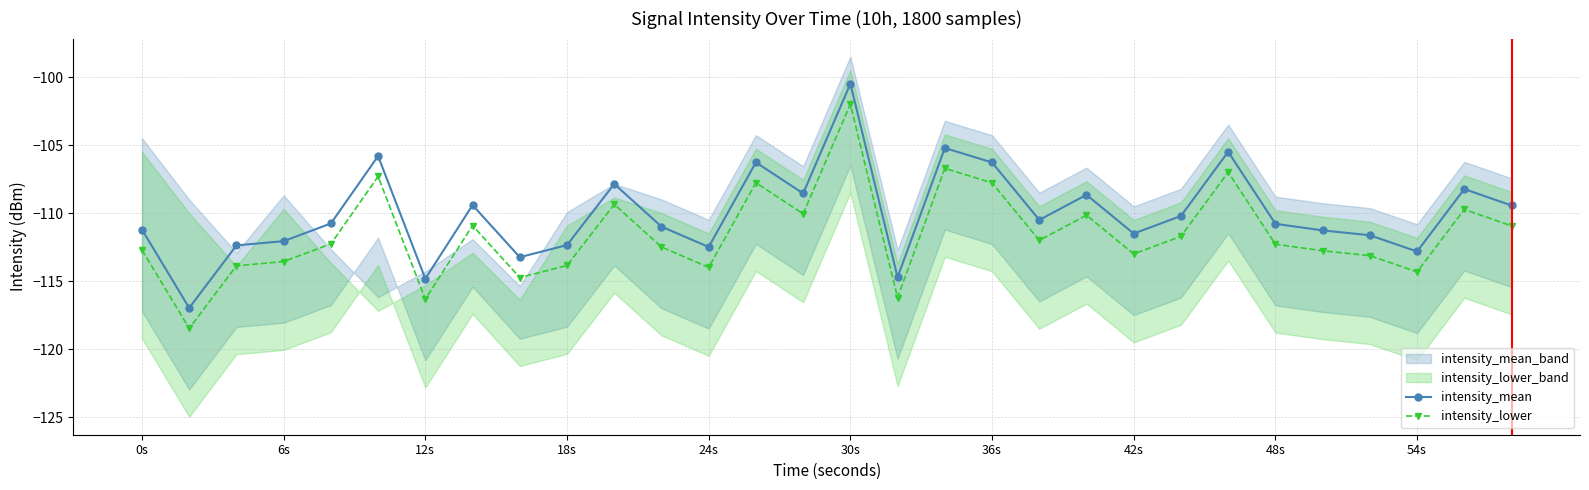

True or false: intensity_lower has more than 2 points higher than both neighbors.

True